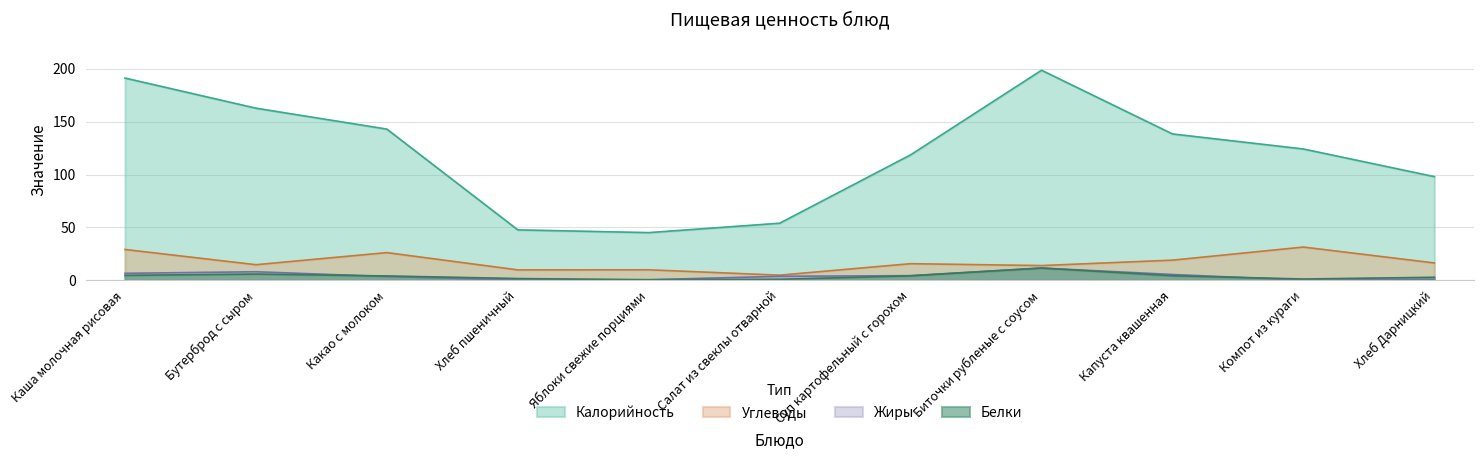

What is the maximum value for Жиры?

11.4